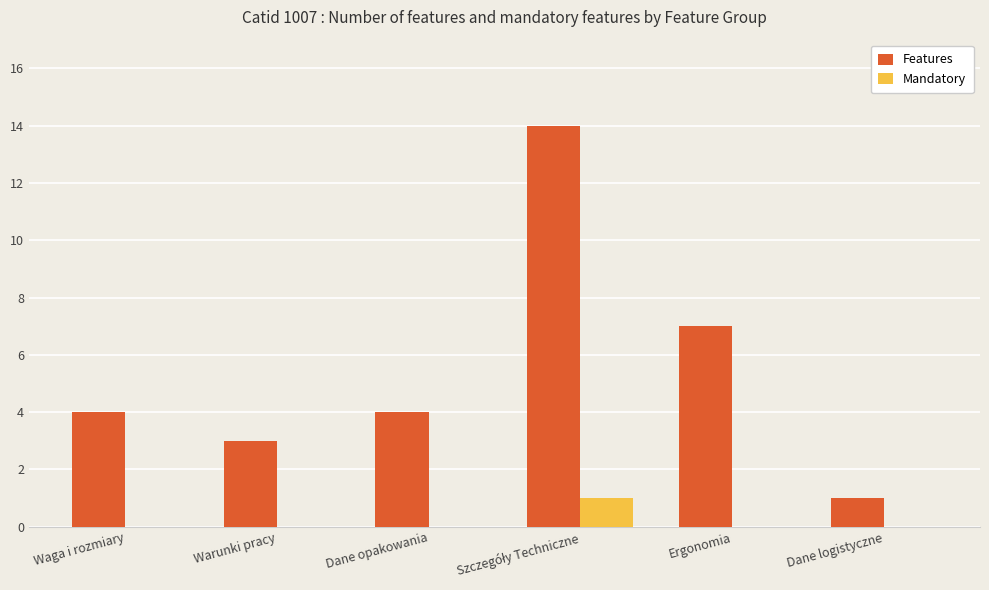

Where is Features nearest to the value 7?

Ergonomia